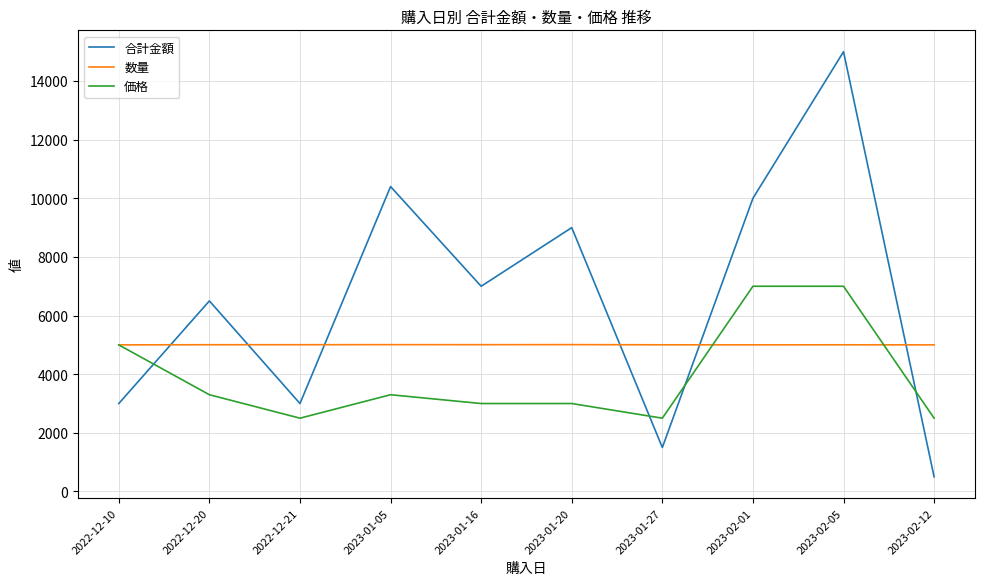

What is the minimum value for 価格?

2500